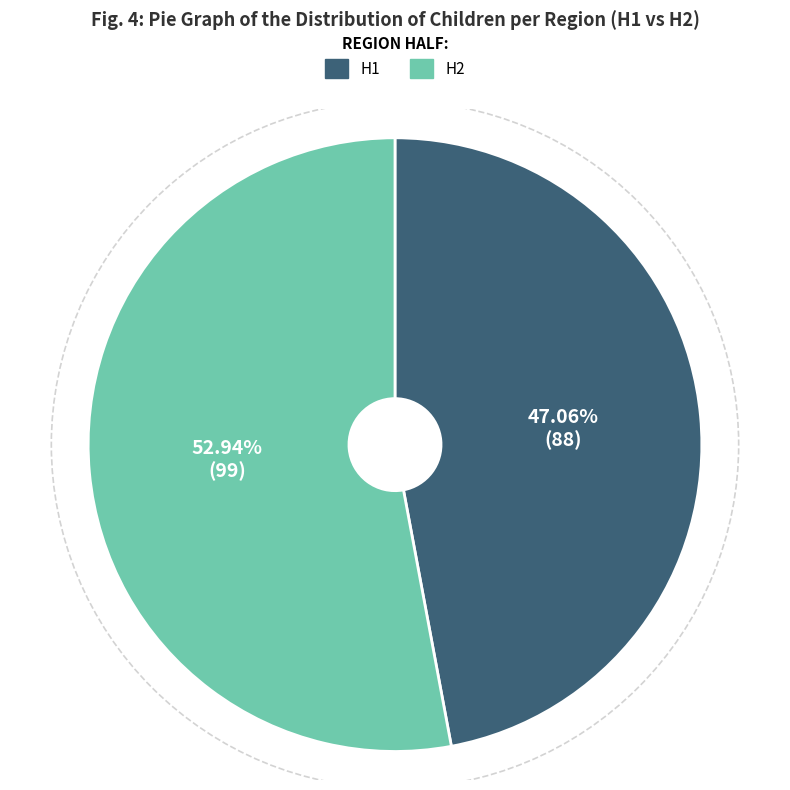

Is there a majority slice in this chart?

Yes